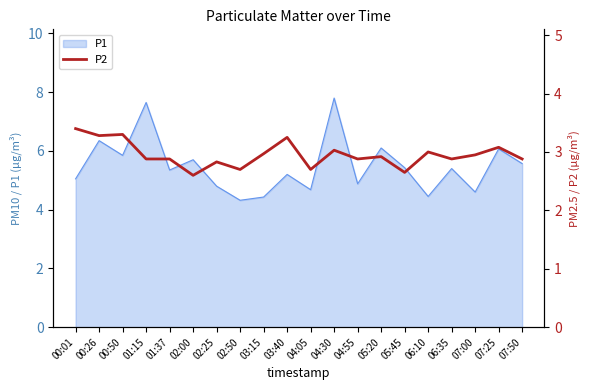

What is the sum of all values?

59.1